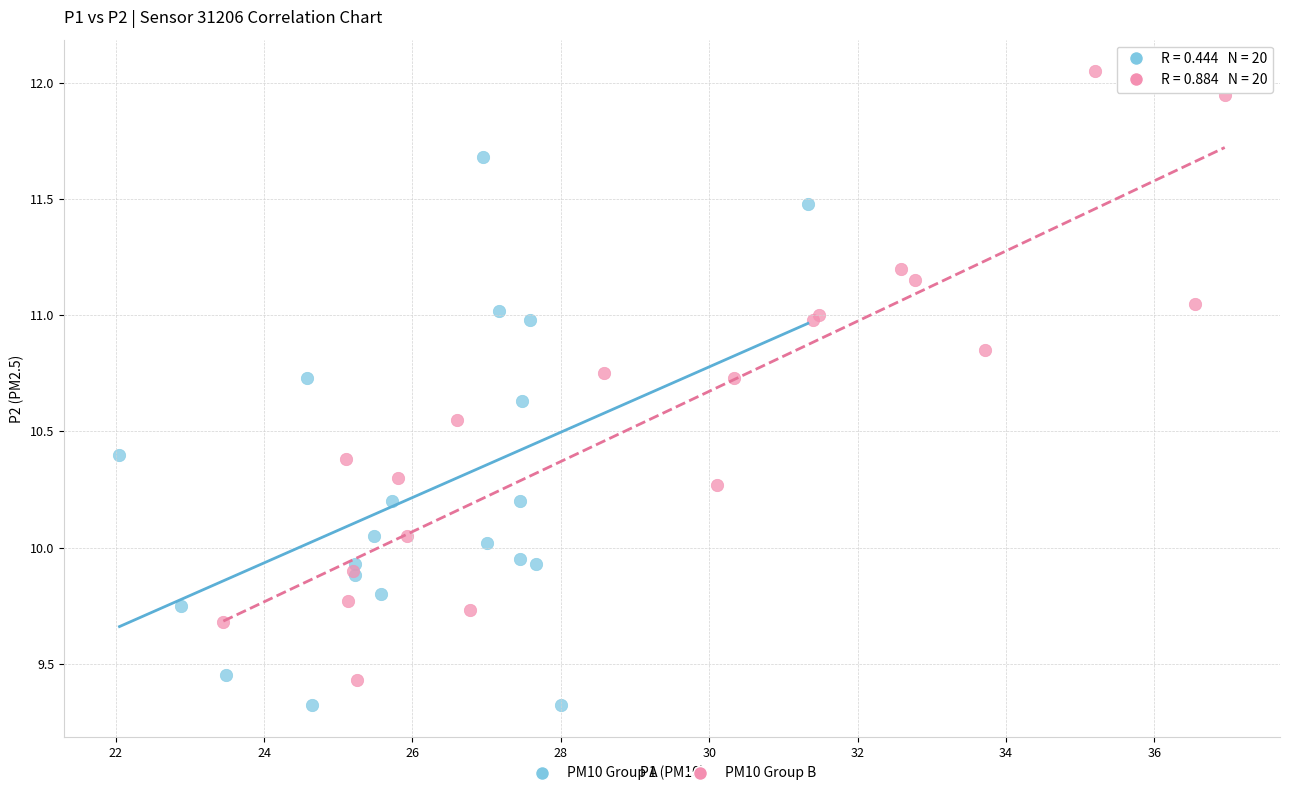

Which series reaches the maximum Y coordinate?

PM10 Group B